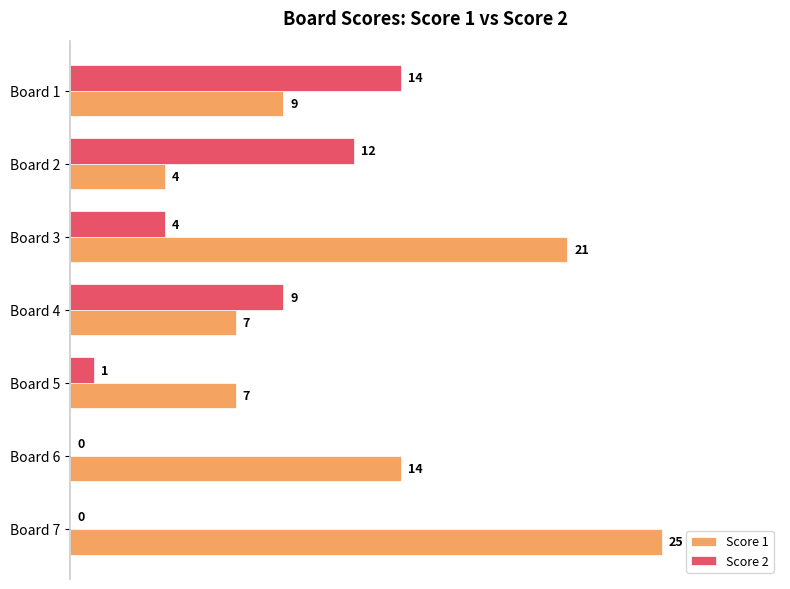

At which label does Score 2 reach its peak?

Board 1